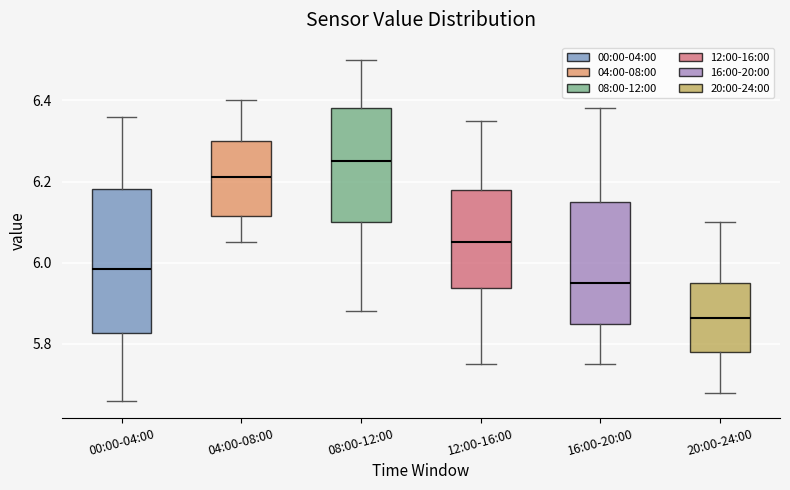

Reading left to right, read every box against the y-axis: the position of its median line, the range the box covers, and the ends of its whiskers. The values are not printed on the chart, so give them approximately, as read against the axis.

00:00-04:00: median 5.98, box 5.82 to 6.18, whiskers 5.66 to 6.36
04:00-08:00: median 6.22, box 6.12 to 6.30, whiskers 6.06 to 6.40
08:00-12:00: median 6.26, box 6.10 to 6.38, whiskers 5.88 to 6.50
12:00-16:00: median 6.06, box 5.94 to 6.18, whiskers 5.76 to 6.36
16:00-20:00: median 5.96, box 5.86 to 6.16, whiskers 5.76 to 6.38
20:00-24:00: median 5.86, box 5.78 to 5.96, whiskers 5.68 to 6.10